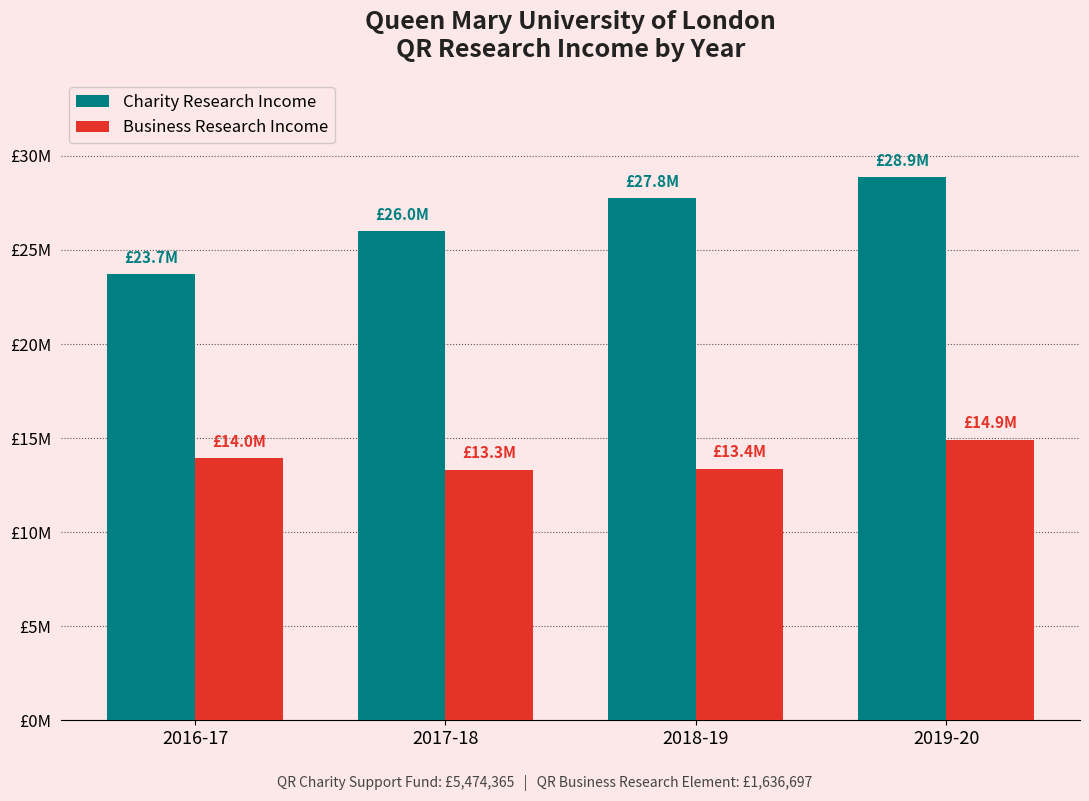

Rank the series by their maximum value, from highest to lowest.

Charity Research Income, Business Research Income